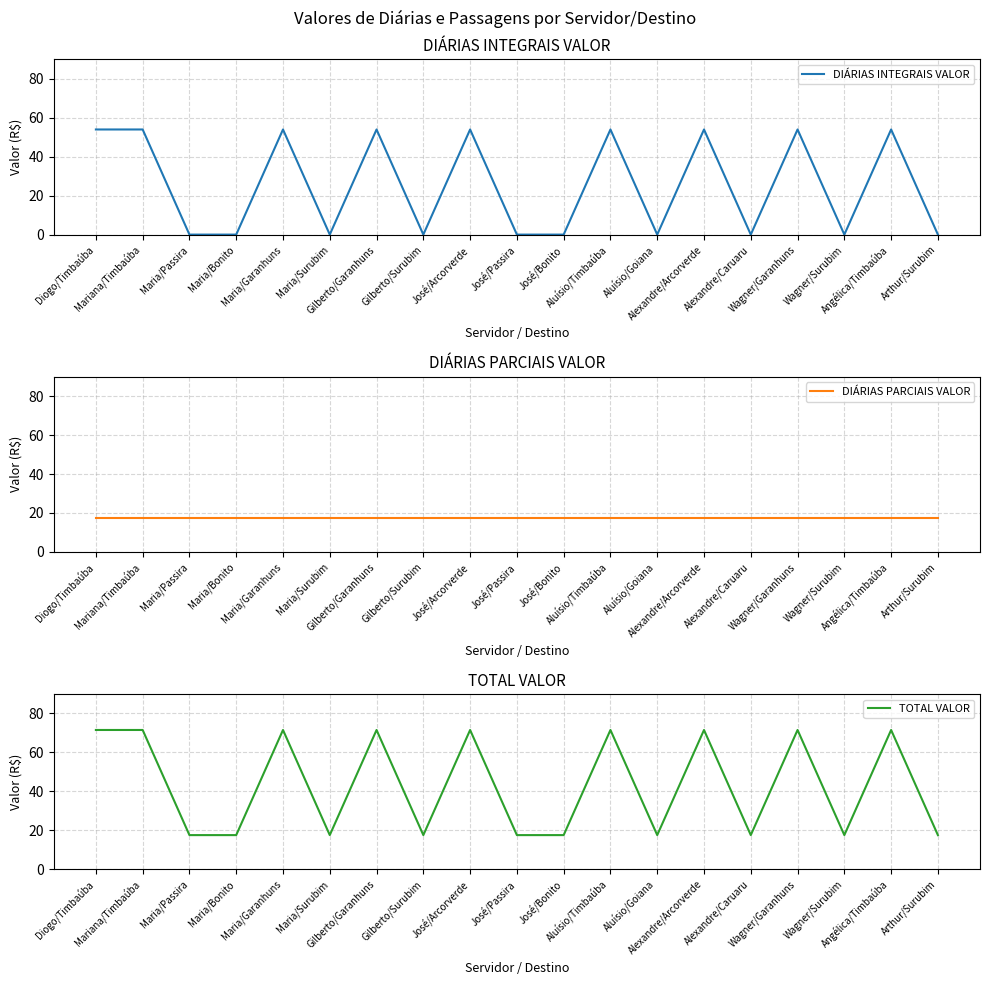

True or false: TOTAL VALOR and DIÁRIAS PARCIAIS VALOR intersect in this chart.

False